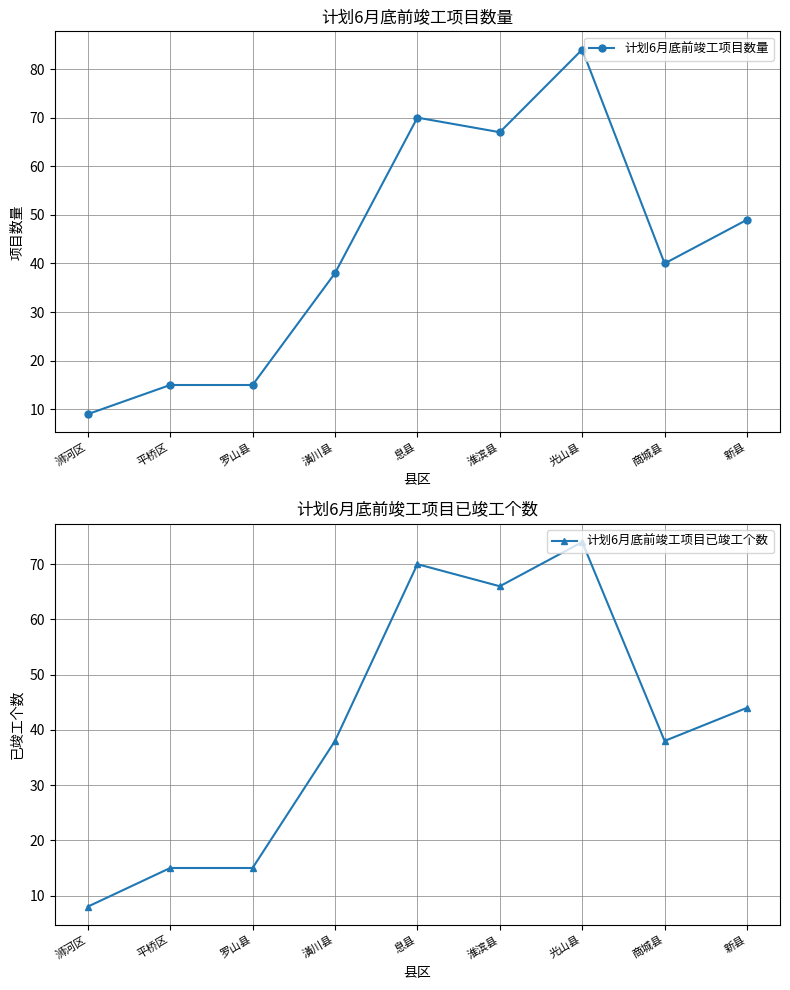

What are all the series names shown in the legend?

计划6月底前竣工项目数量, 计划6月底前竣工项目已竣工个数